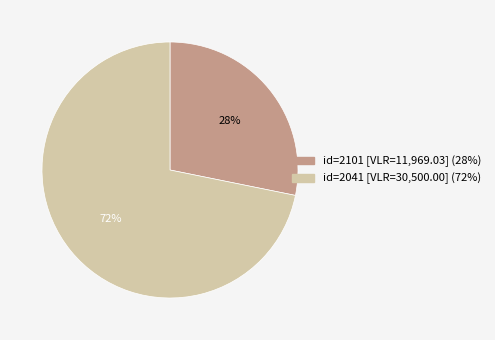

Count the number of slices in the pie.

2